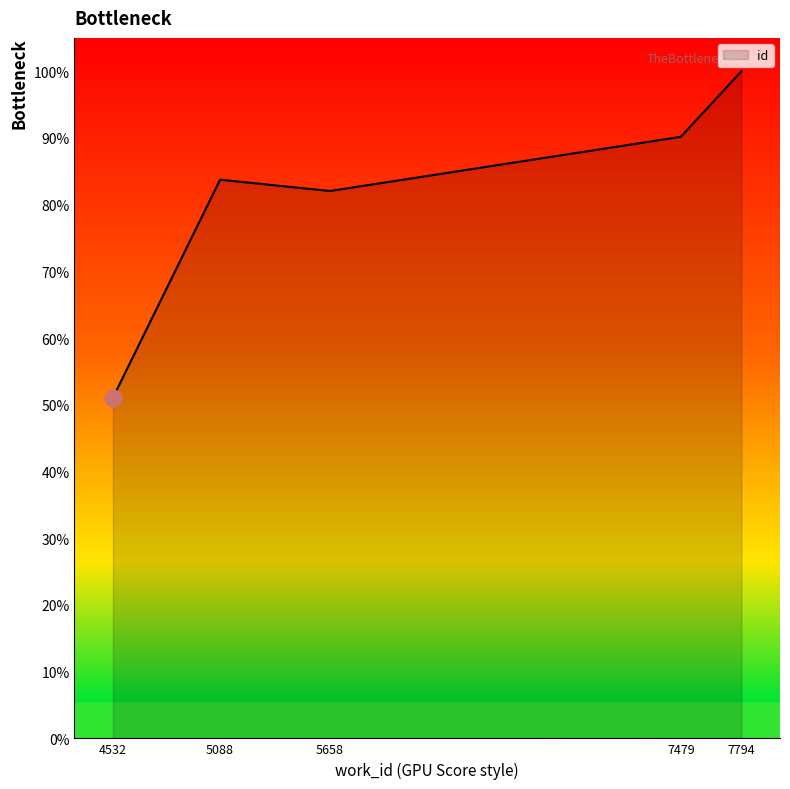

What is the greatest value displayed?

100.0